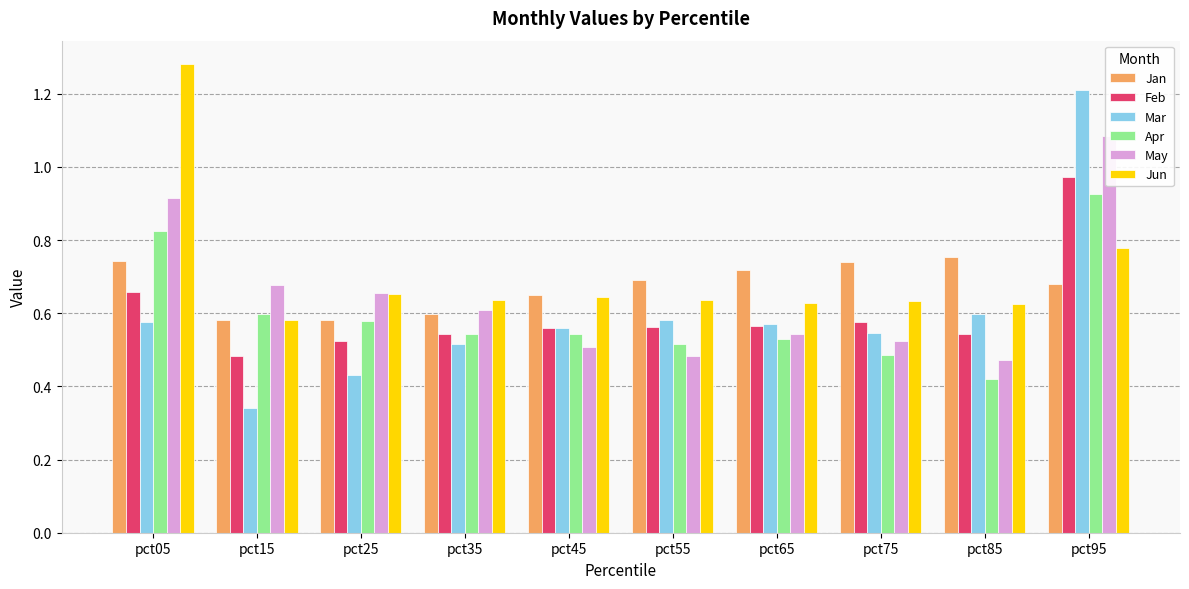

At how many categories does at least one series exceed 0?

10